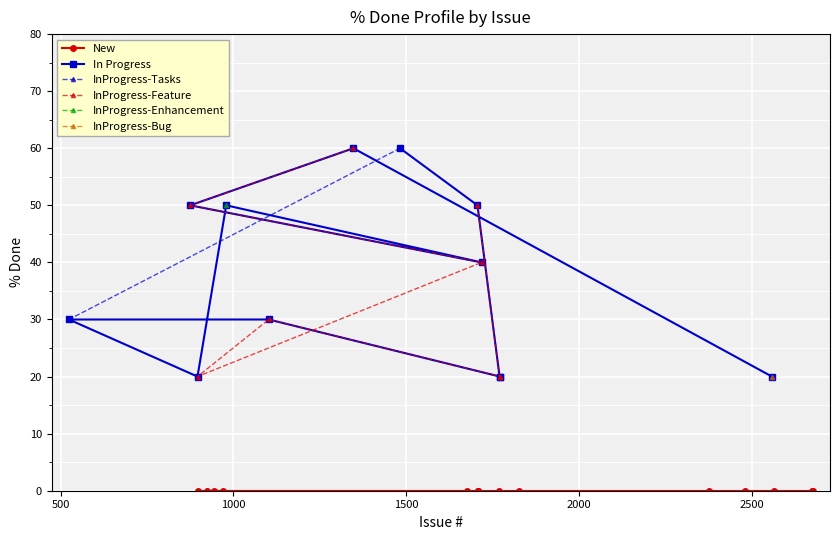

What is the maximum value shown in the chart?

60